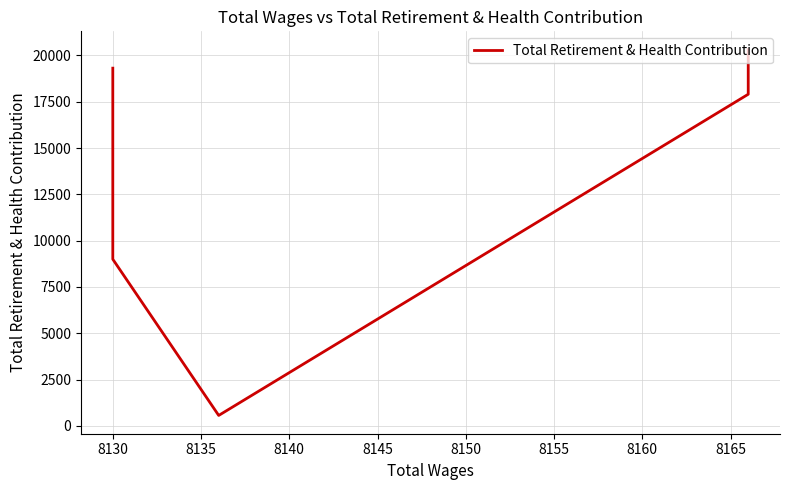

Count the number of categories in the chart.

5